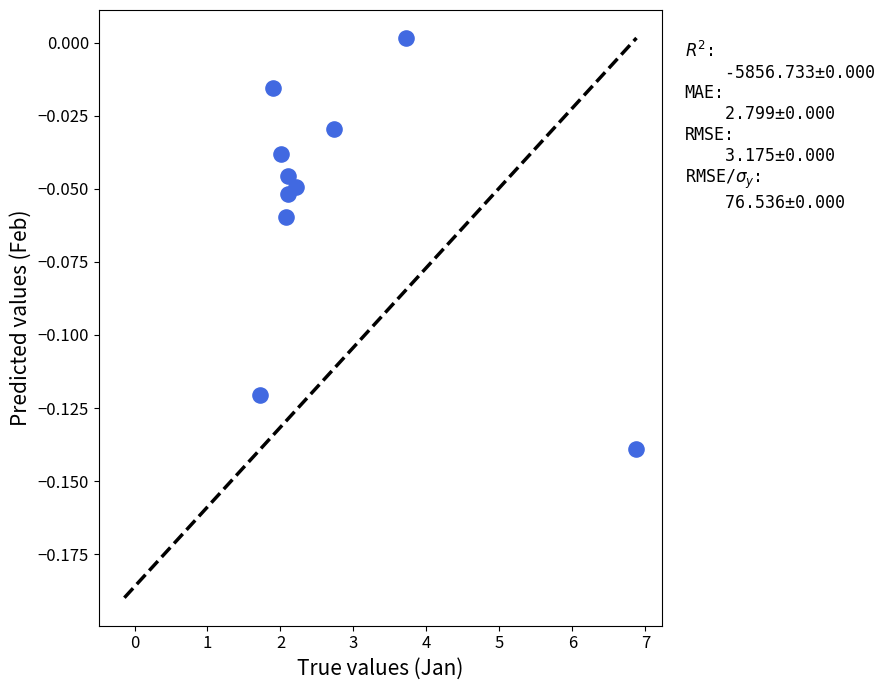

What is the average X value?

2.7